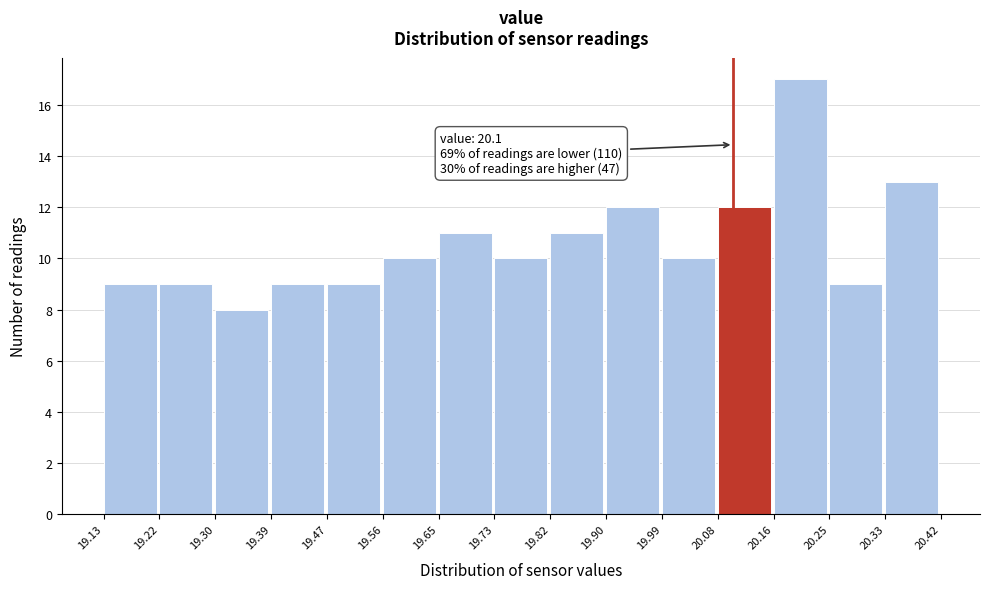

Over which range of the x-axis is the bar tallest?

20.16 to 20.25